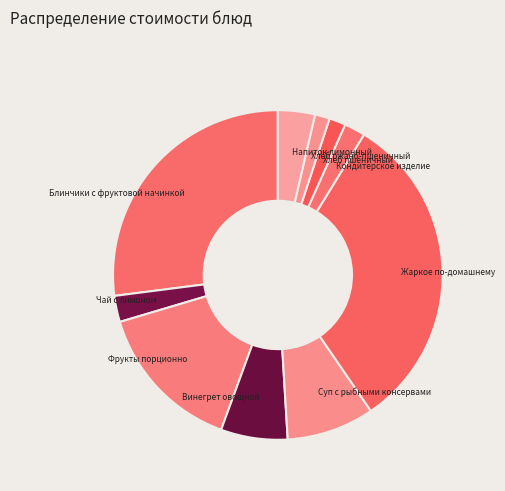

Which category has the biggest portion of the pie?

Жаркое по-домашнему